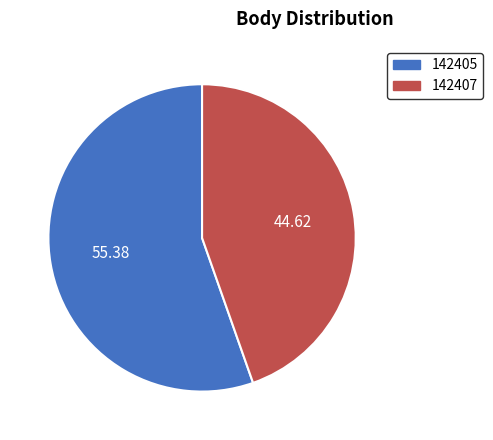

Rank the categories by value from lowest to highest.

142407, 142405